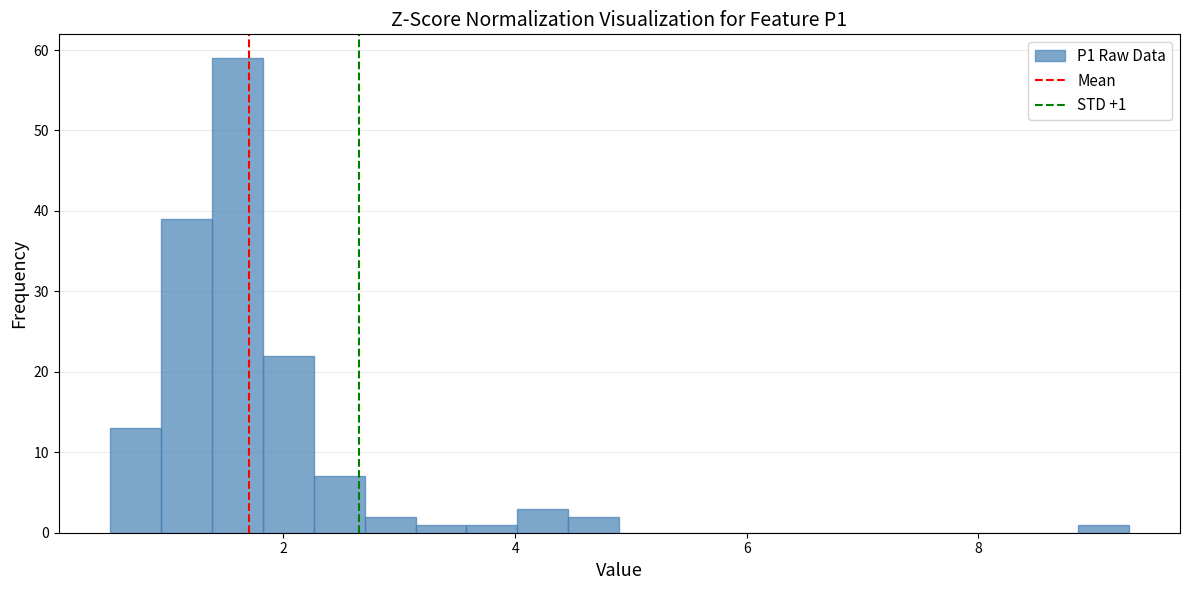

Around what value on the x-axis is the tallest bar? Give the approximate position of its centre, as read against the axis.

1.6